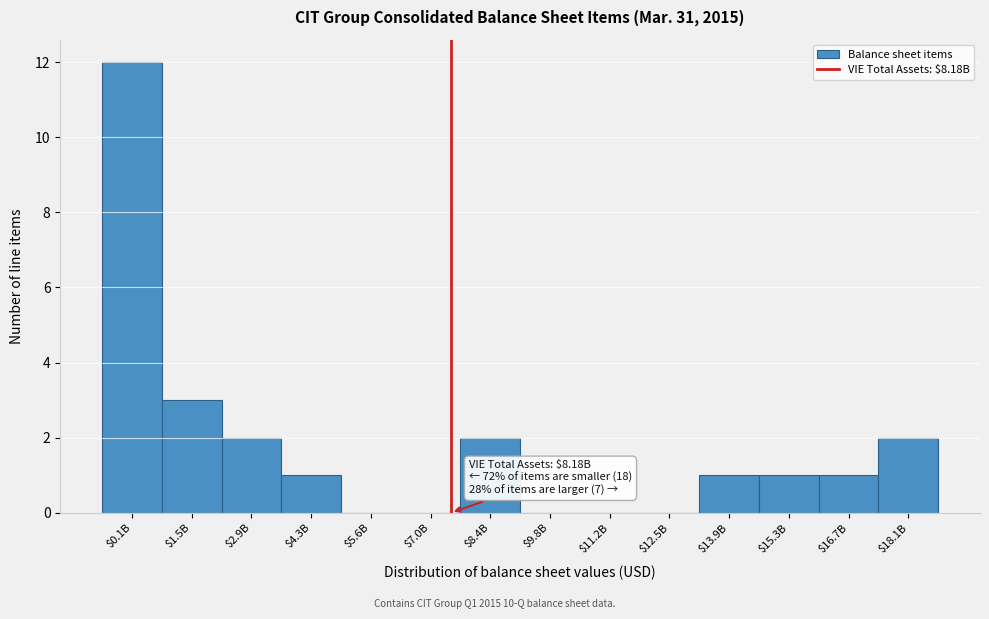

At which category does the chart reach its peak across all series?

$0.1B